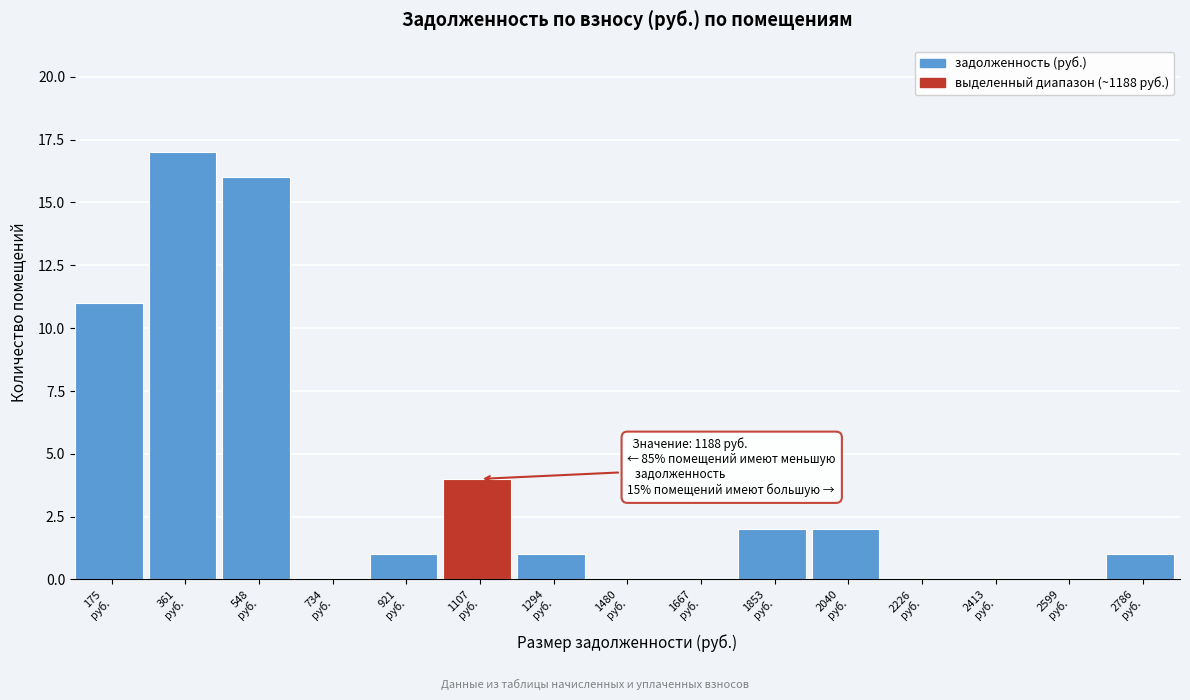

What is the greatest value displayed?

17